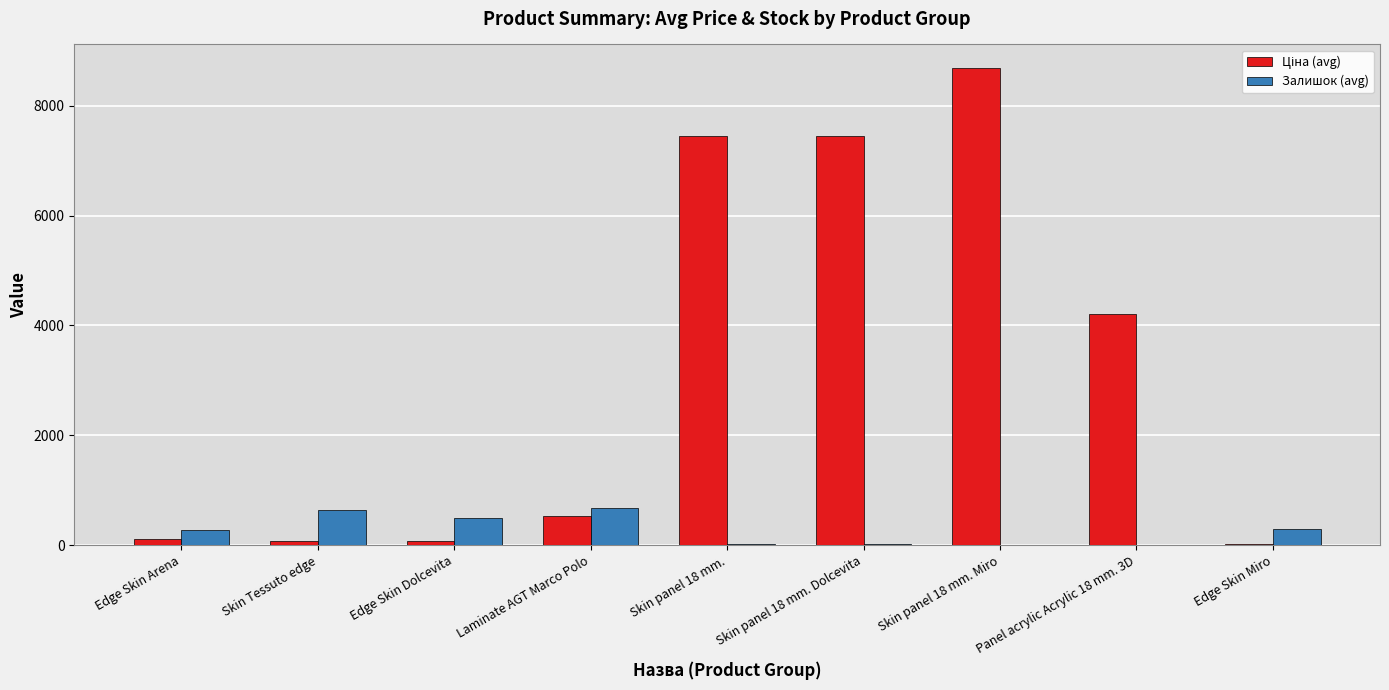

At which category is the sum across all series the highest?

Skin panel 18 mm. Miro